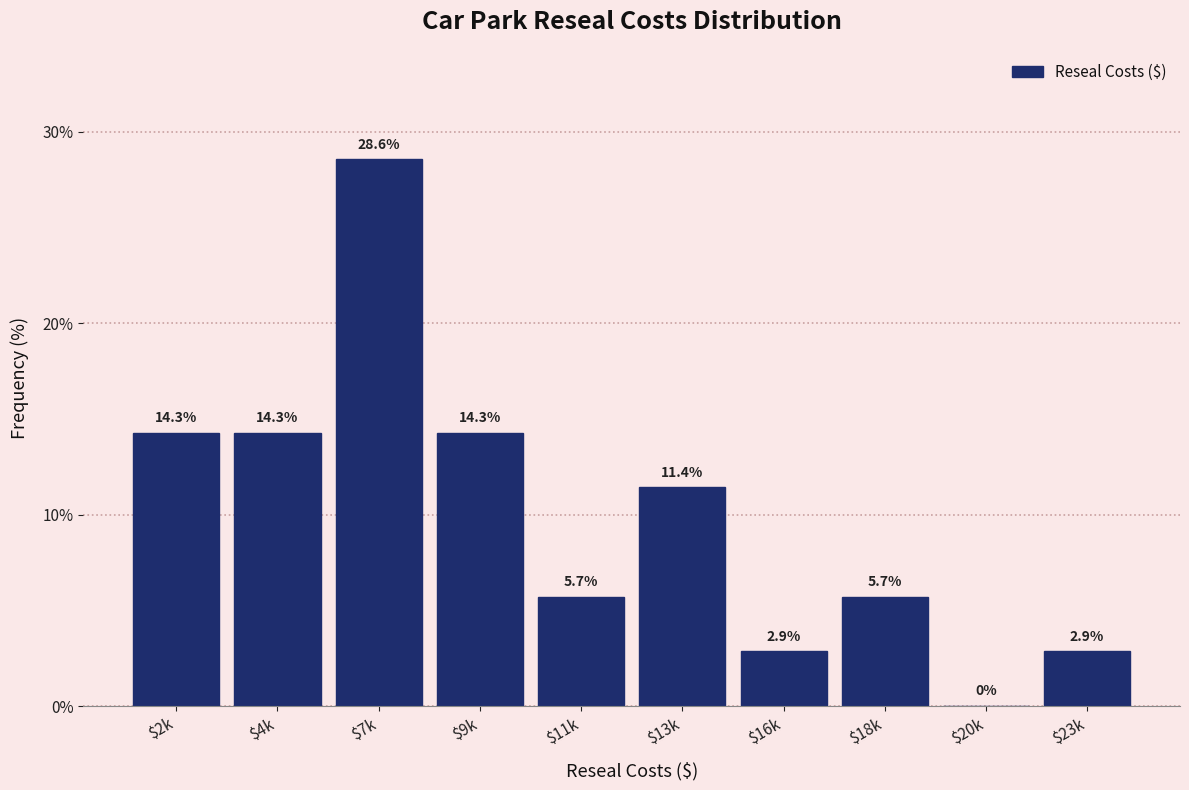

What is the maximum value shown in the chart?

28.6